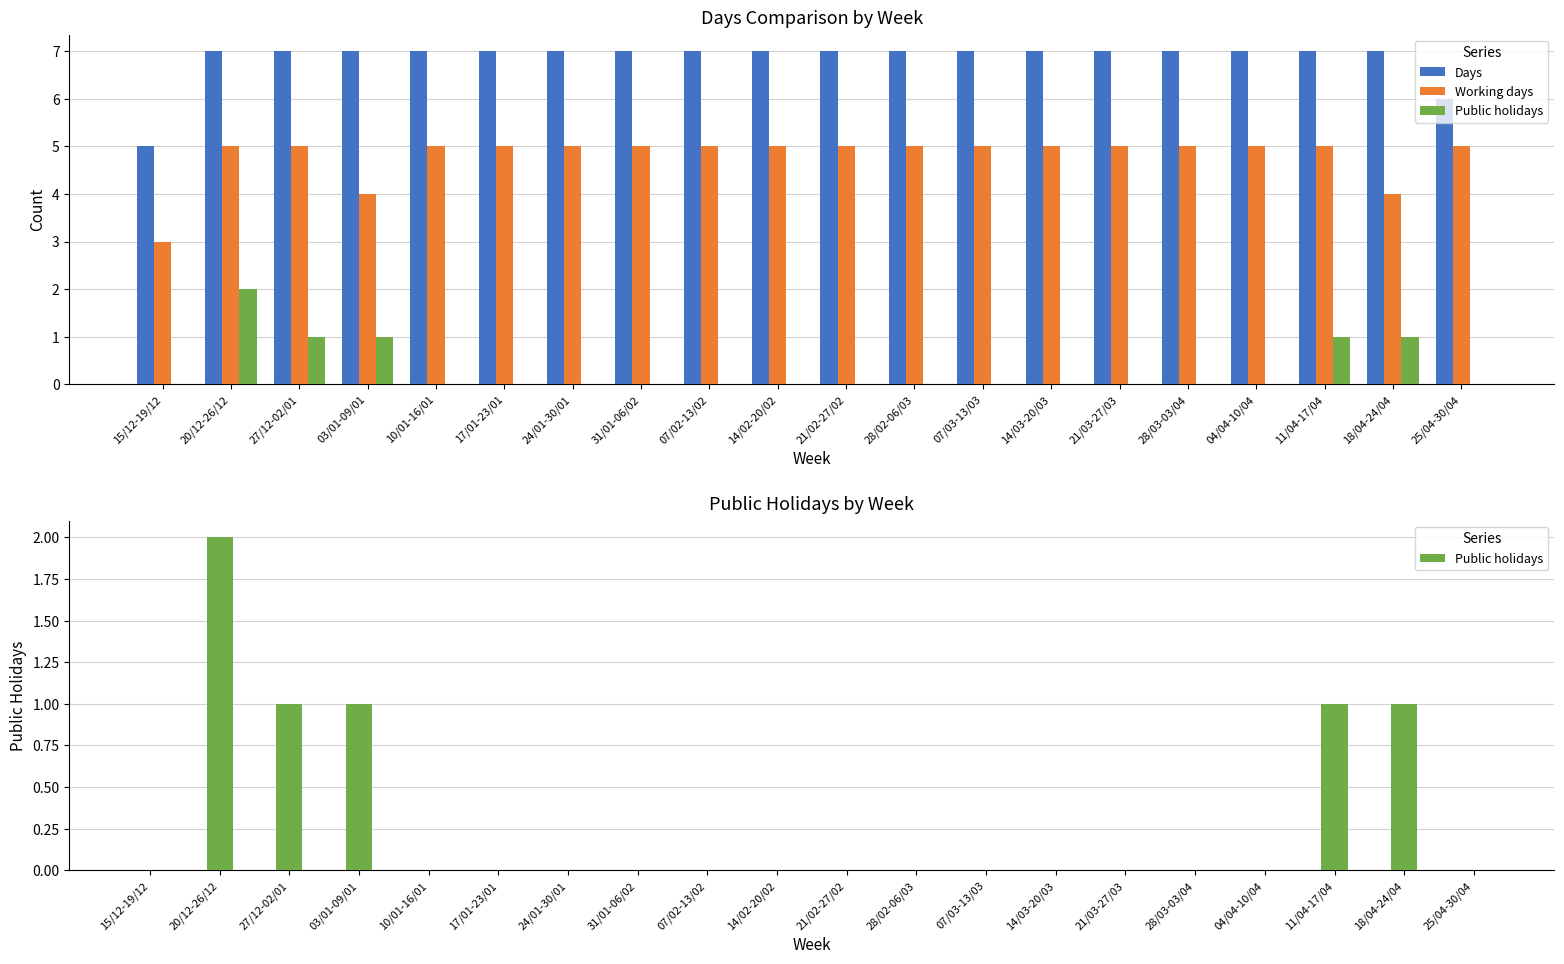

What is the difference between the maximum and minimum values in the Working days series?

2